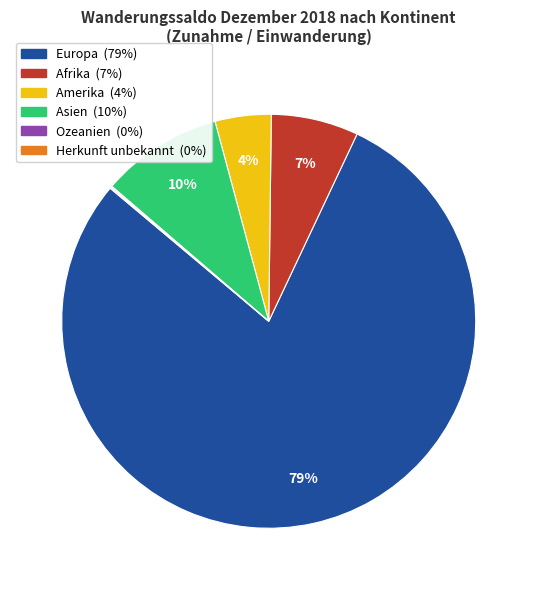

Which slice is the largest?

Europa